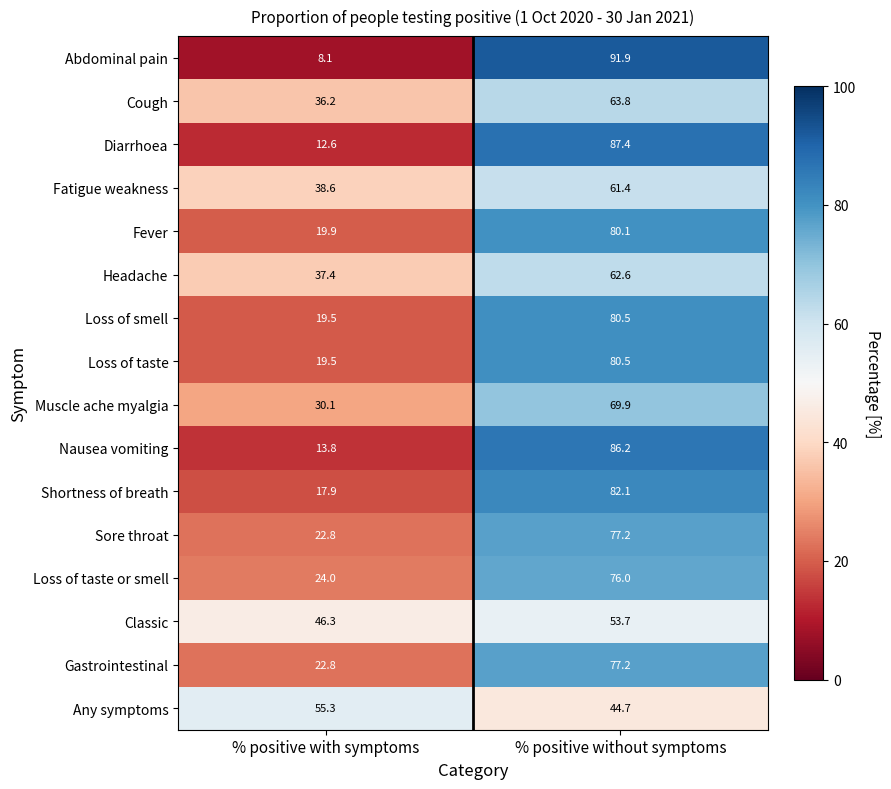

Count the number of data series in this chart.

16